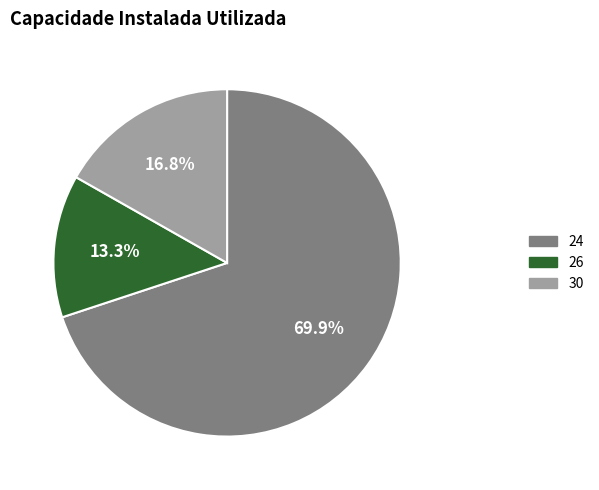

To the nearest percent, what is the combined percentage of 24 and 26?

83%